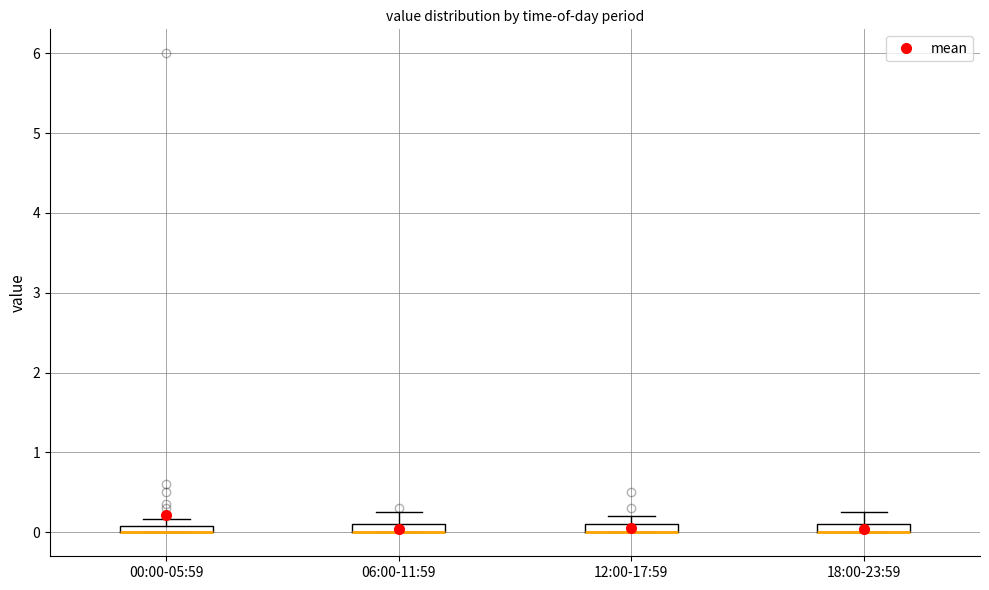

Where is the upper edge of the box for 12:00-17:59 on the y-axis? The values are not printed on the chart, so give them approximately, as read against the axis.

0.1